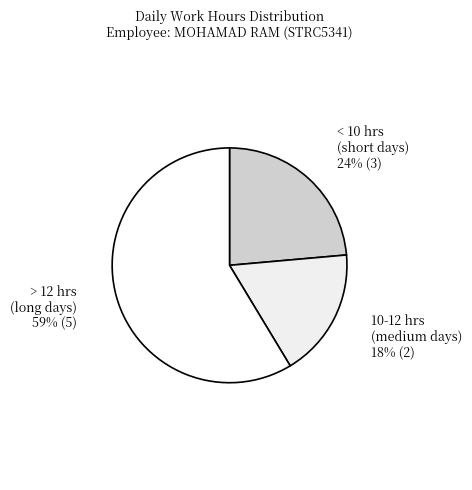

Between 10-12 hrs (medium days) and > 12 hrs (long days), which is larger?

> 12 hrs (long days)